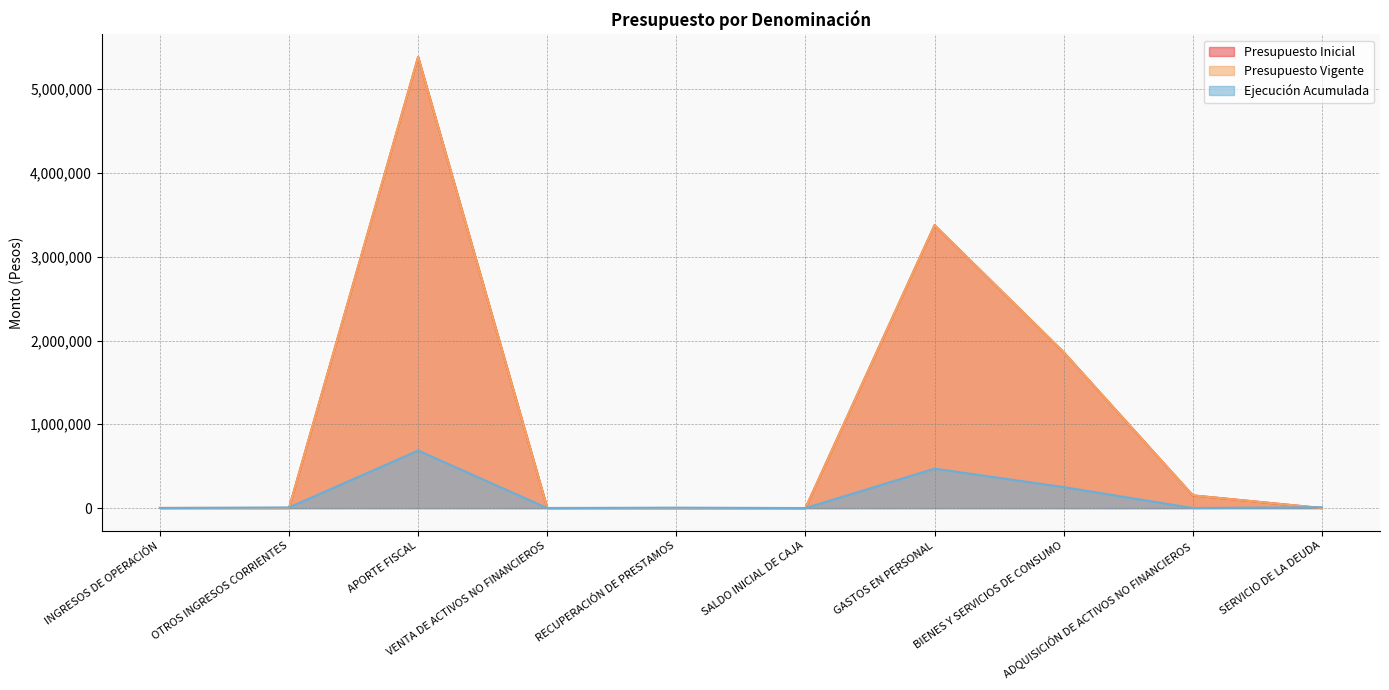

Which category has the highest value across all series?

APORTE FISCAL